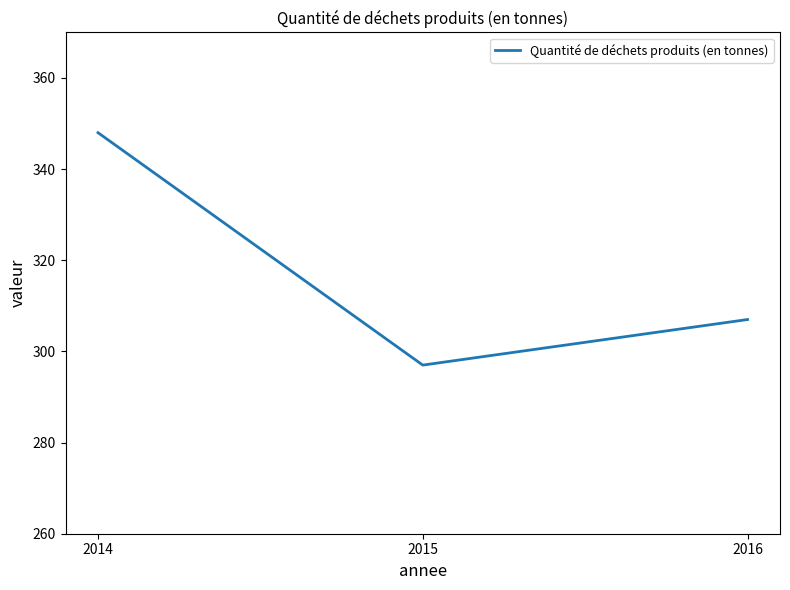

List the labels in order of value, largest first.

2014, 2016, 2015